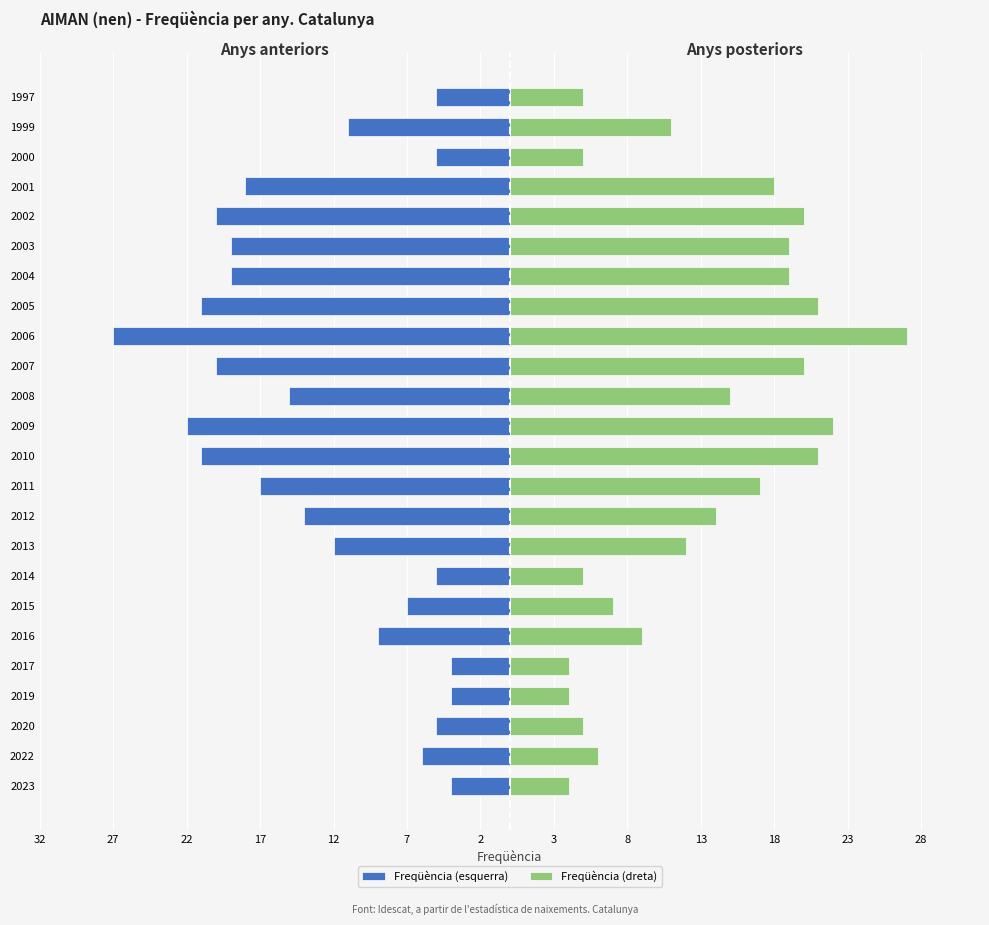

Rank the series at 2017 from highest to lowest value.

Freqüència (dreta), Freqüència (esquerra)